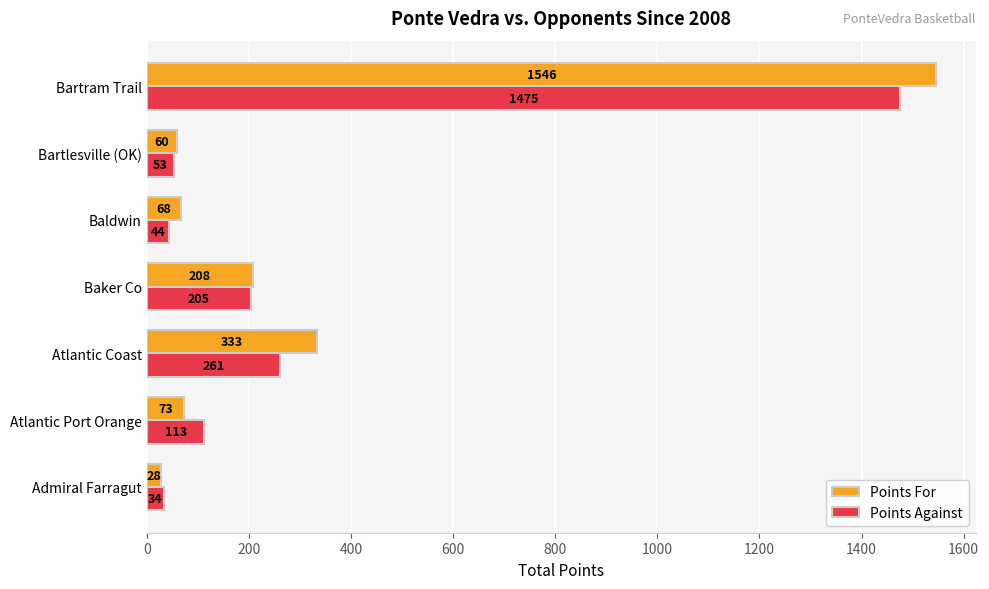

The Points For series shows 333 at Atlantic Coast. True or false?

True